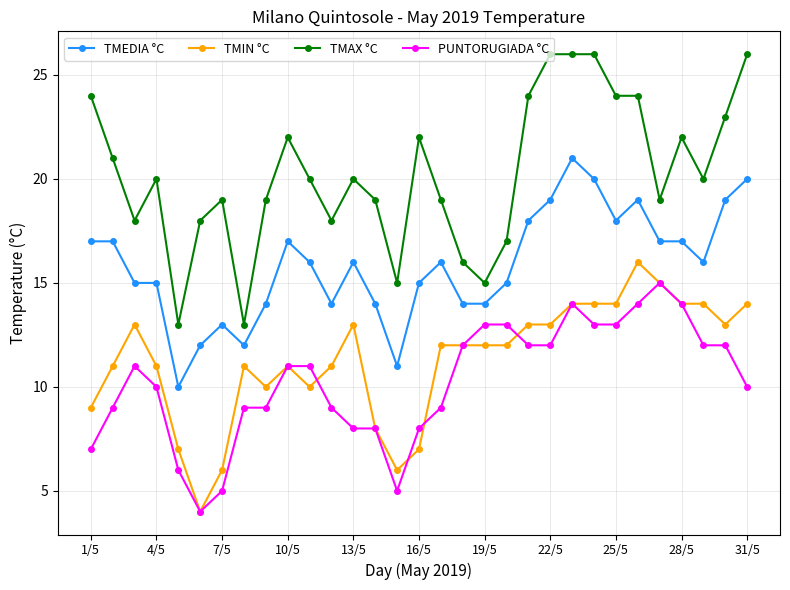

True or false: TMEDIA °C has more than 0 points higher than both neighbors.

True